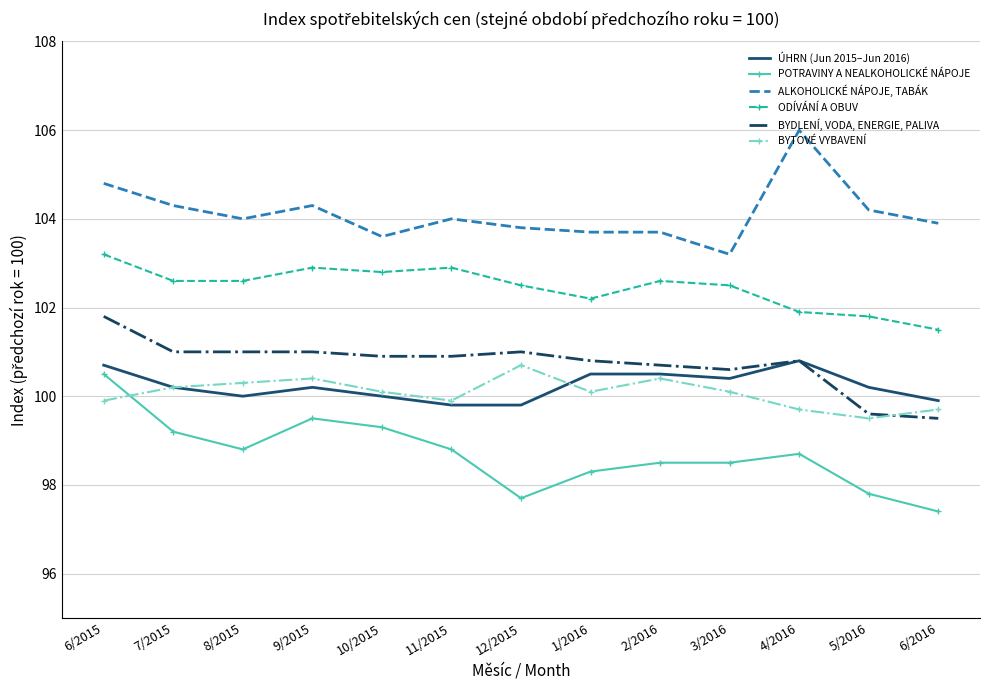

What position from the right is 4/2016?

3